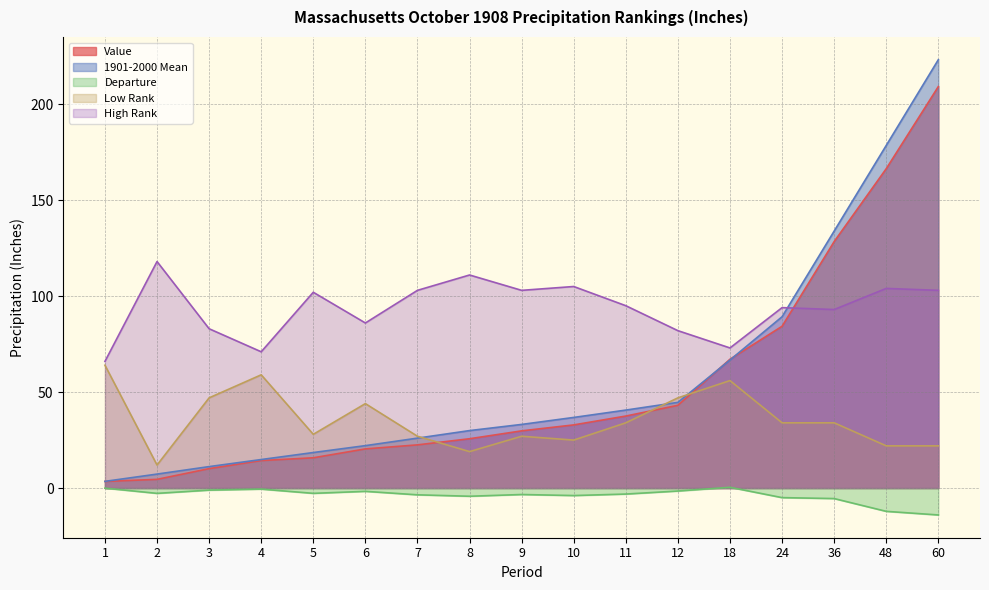

What is the difference between the highest and lowest values at 4?

71.5